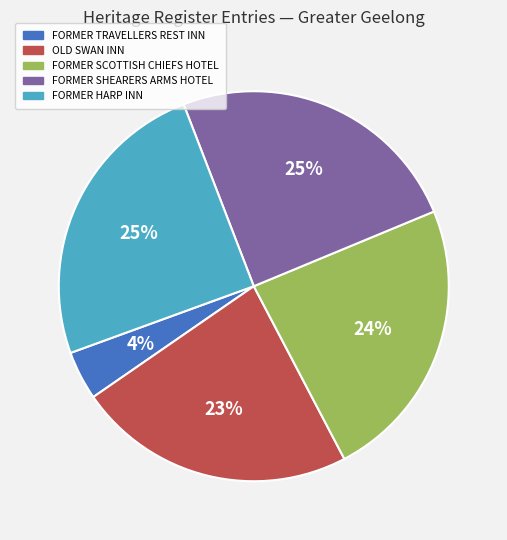

To the nearest percent, what is the average slice percentage?

20%